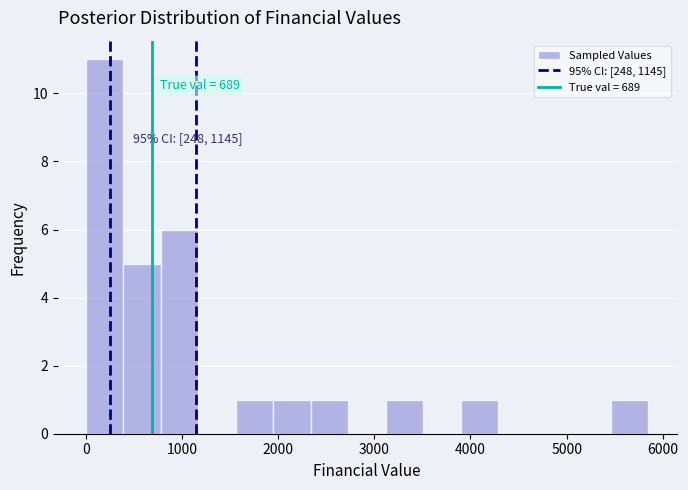

Read against the x-axis, roughly where is the centre of the tallest bar?

200